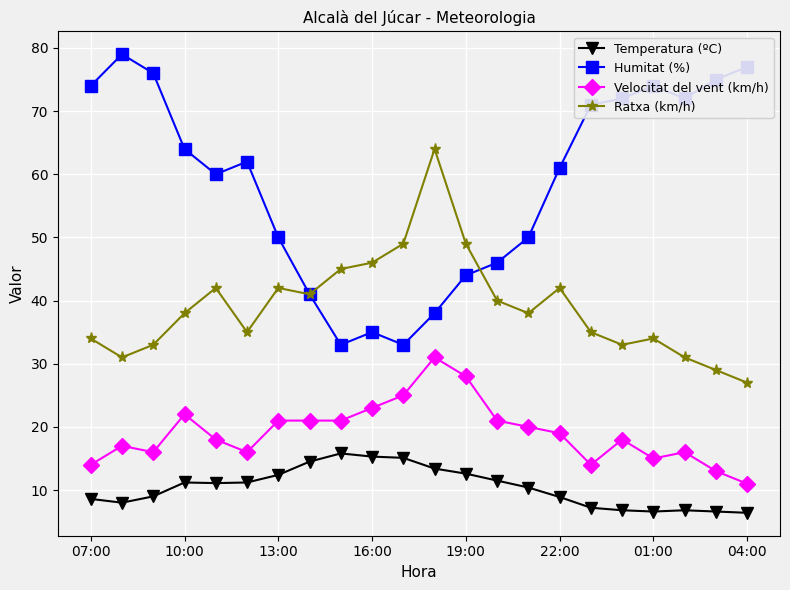

Which series has the largest range (max minus min)?

Humitat (%)